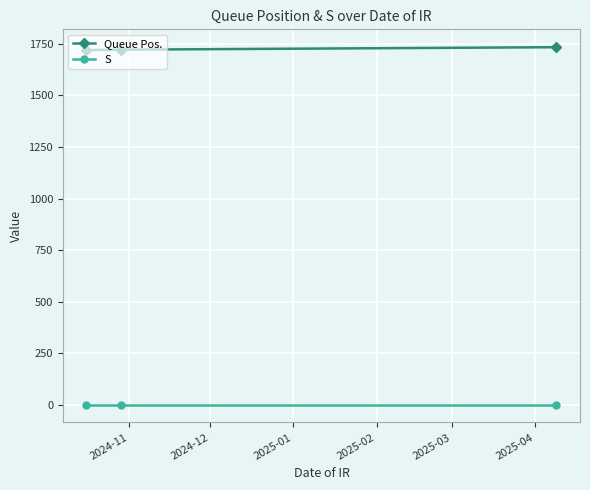

Which series has the largest total across all categories?

Queue Pos.